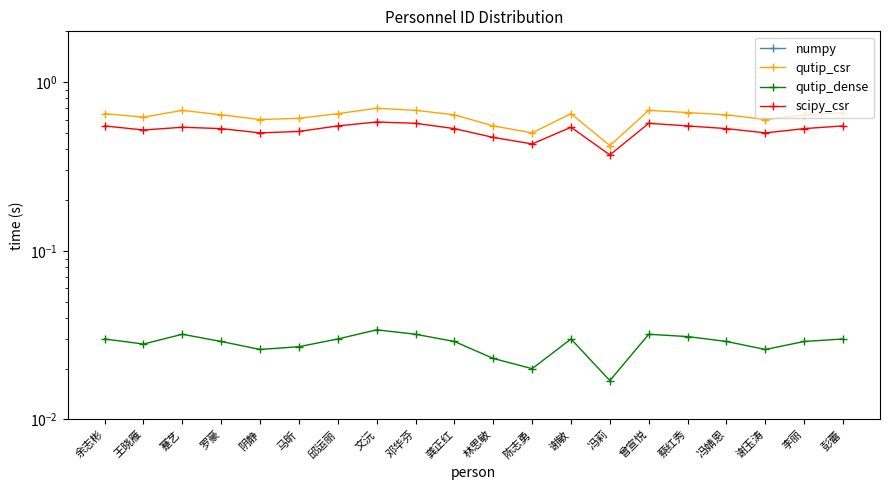

What is the difference between the maximum and minimum values in the qutip_csr series?

0.3